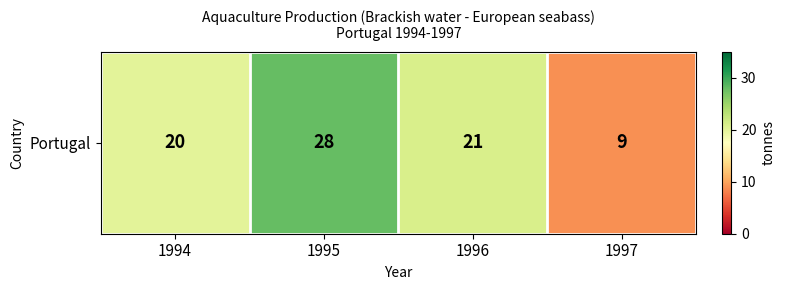

What is the approximate value at 1994, to the nearest 10?

20